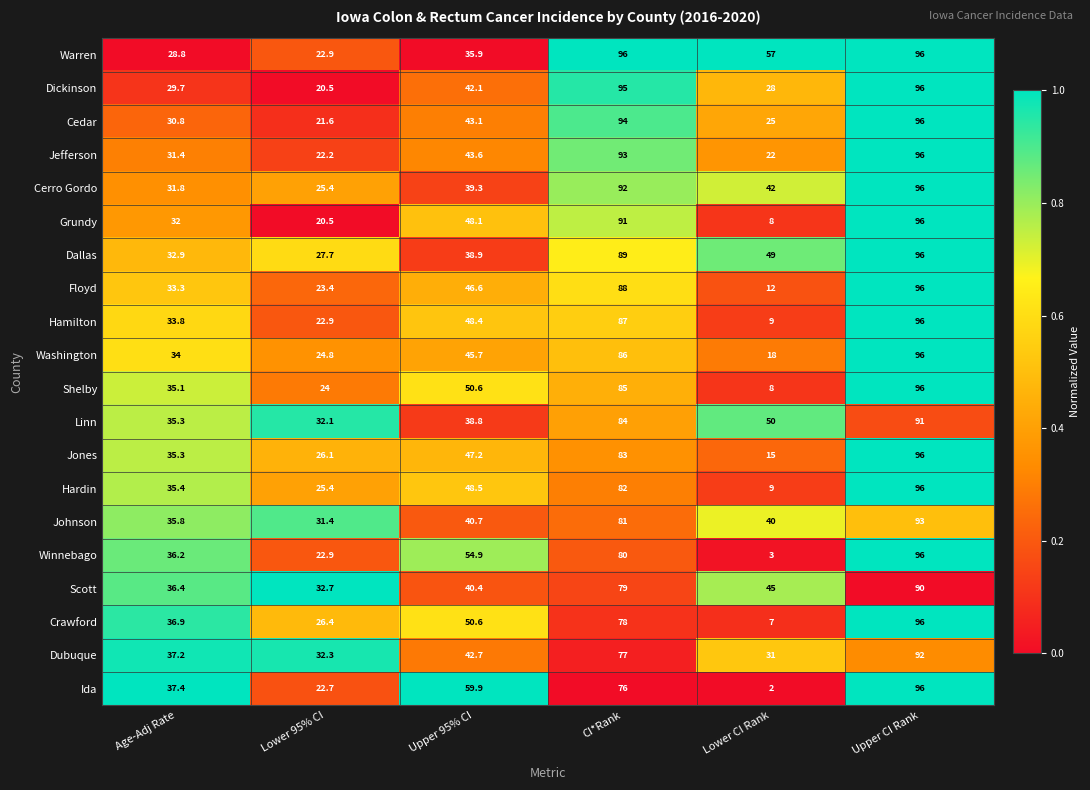

What is the difference between the second highest and second lowest values in the Jones series?

56.9